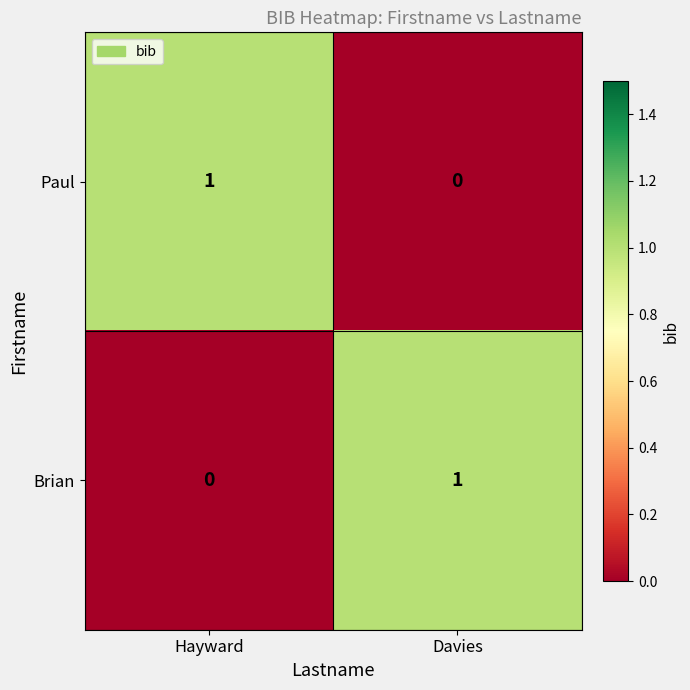

Where is Brian nearest to the value 0?

Hayward